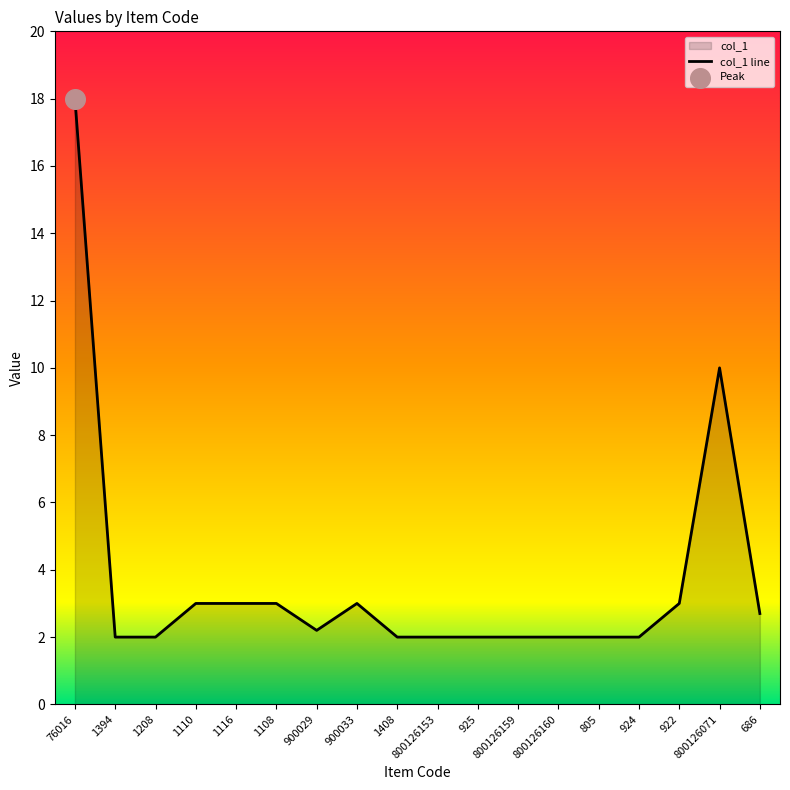

What is the change in value from 800126153 to 686?

+0.7